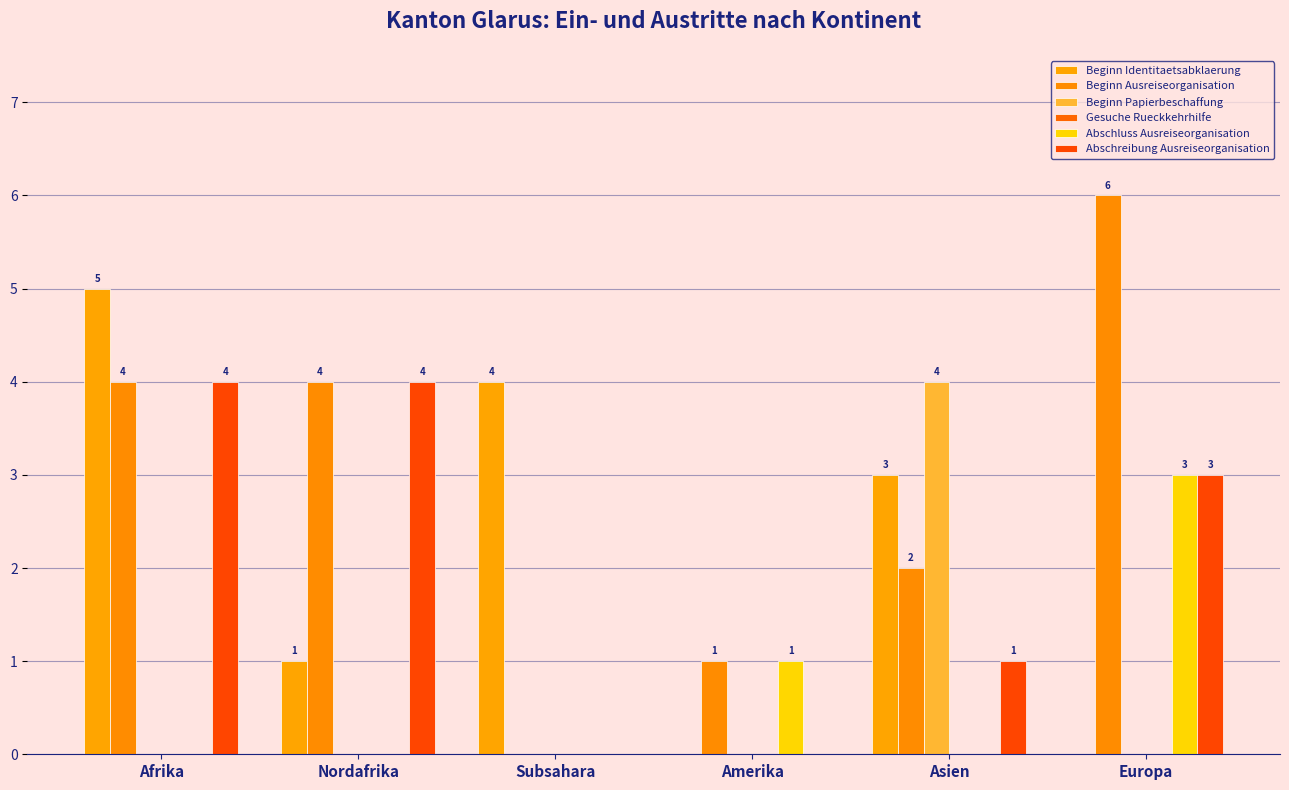

Reading left to right, list all the values displayed in this chart.

Beginn Identitaetsabklaerung: Afrika=5	Nordafrika=1	Subsahara=4	Amerika=0	Asien=3	Europa=0
Beginn Ausreiseorganisation: Afrika=4	Nordafrika=4	Subsahara=0	Amerika=1	Asien=2	Europa=6
Beginn Papierbeschaffung: Afrika=0	Nordafrika=0	Subsahara=0	Amerika=0	Asien=4	Europa=0
Gesuche Rueckkehrhilfe: Afrika=0	Nordafrika=0	Subsahara=0	Amerika=0	Asien=0	Europa=0
Abschluss Ausreiseorganisation: Afrika=0	Nordafrika=0	Subsahara=0	Amerika=1	Asien=0	Europa=3
Abschreibung Ausreiseorganisation: Afrika=4	Nordafrika=4	Subsahara=0	Amerika=0	Asien=1	Europa=3